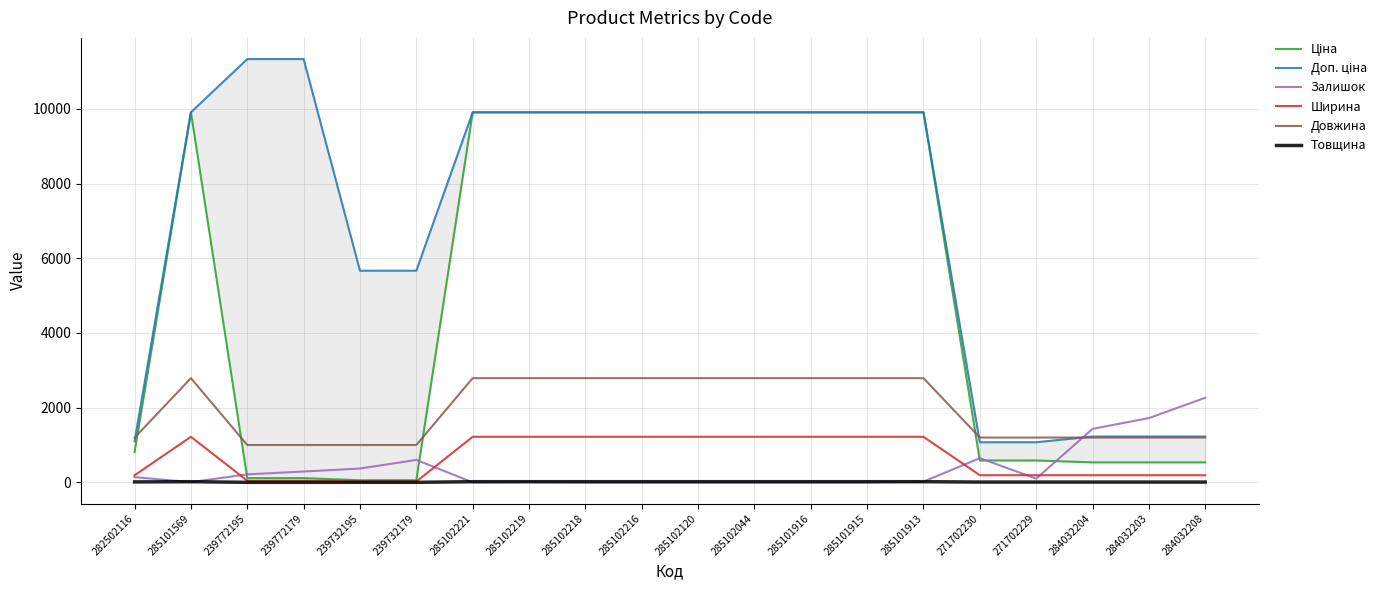

Reading left to right, transcribe all the data shown in this chart.

Ціна: 813.0	9908.5	113.3	113.3	56.7	56.7	9908.5	9908.5	9908.5	9908.5	9908.5	9908.5	9908.5	9908.5	9908.5	586.0	586.0	535.4	535.4	535.4
Доп. ціна: 1101.8	9908.5	11334.0	11334.0	5667.0	5667.0	9908.5	9908.5	9908.5	9908.5	9908.5	9908.5	9908.5	9908.5	9908.5	1074.5	1074.5	1227.2	1227.2	1227.2
Залишок: 140.0	5.0	215.0	290.0	370.0	601.0	0.0	7.0	0.0	0.0	0.0	0.0	0.0	0.0	20.0	649.0	100.0	1432.0	1721.0	2265.0
Ширина: 189.0	1220.0	44.0	44.0	22.0	22.0	1220.0	1220.0	1220.0	1220.0	1220.0	1220.0	1220.0	1220.0	1220.0	191.0	191.0	191.0	191.0	191.0
Довжина: 1195.0	2790.0	1000.0	1000.0	1000.0	1000.0	2790.0	2790.0	2790.0	2790.0	2790.0	2790.0	2790.0	2790.0	2790.0	1200.0	1200.0	1200.0	1200.0	1200.0
Товщина: 12.0	18.0	1.0	1.0	1.0	1.0	18.0	18.0	18.0	18.0	18.0	18.0	18.0	18.0	18.0	8.0	8.0	8.0	8.0	8.0